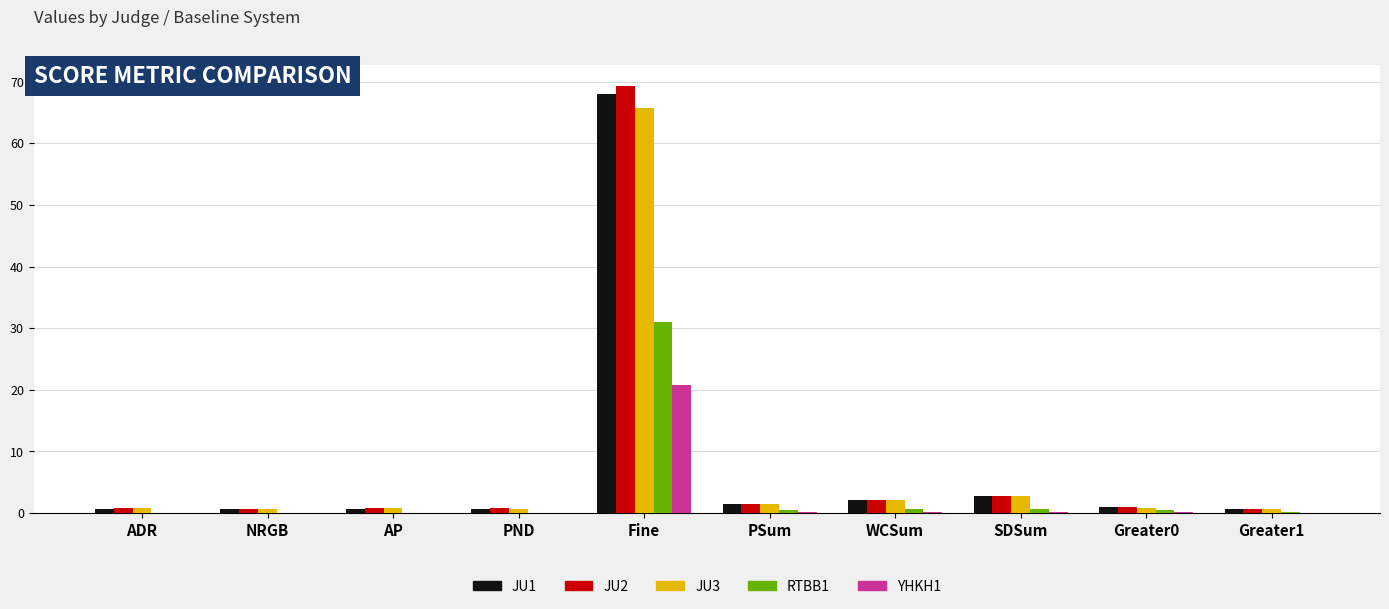

Which series has the widest spread of values?

JU2